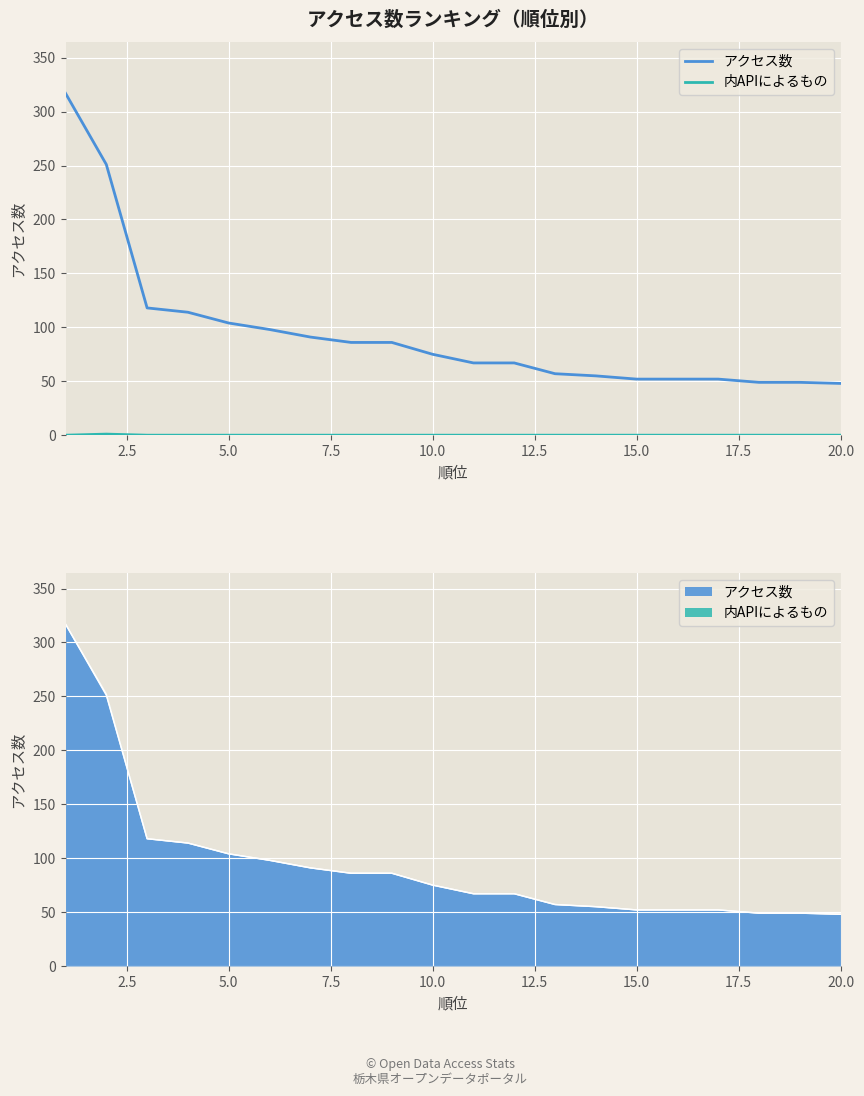

True or false: アクセス数 has a value of 147 at 20.0.

False